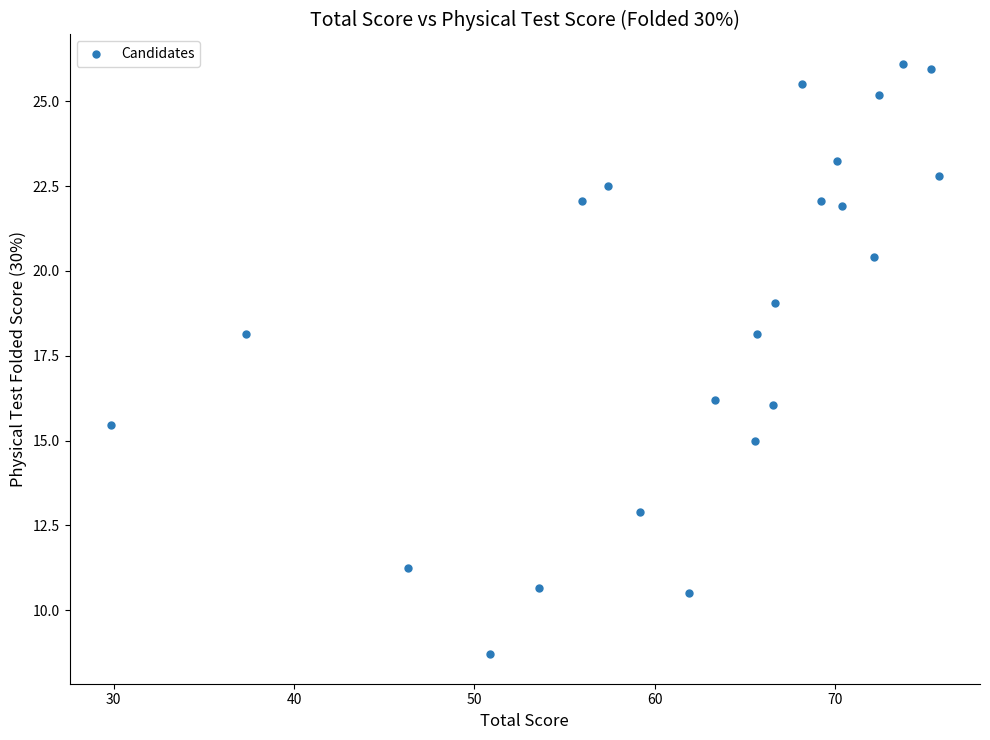

What is the range of X values (max minus min)?

45.9